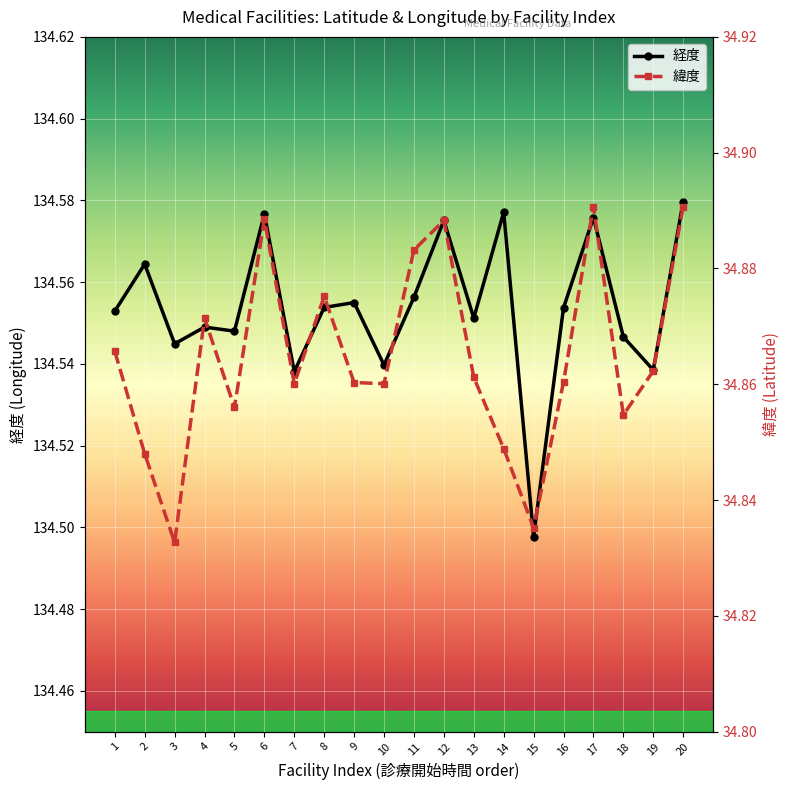

In 緯度, how many points are lower than both neighbors (excluding endpoints)?

6